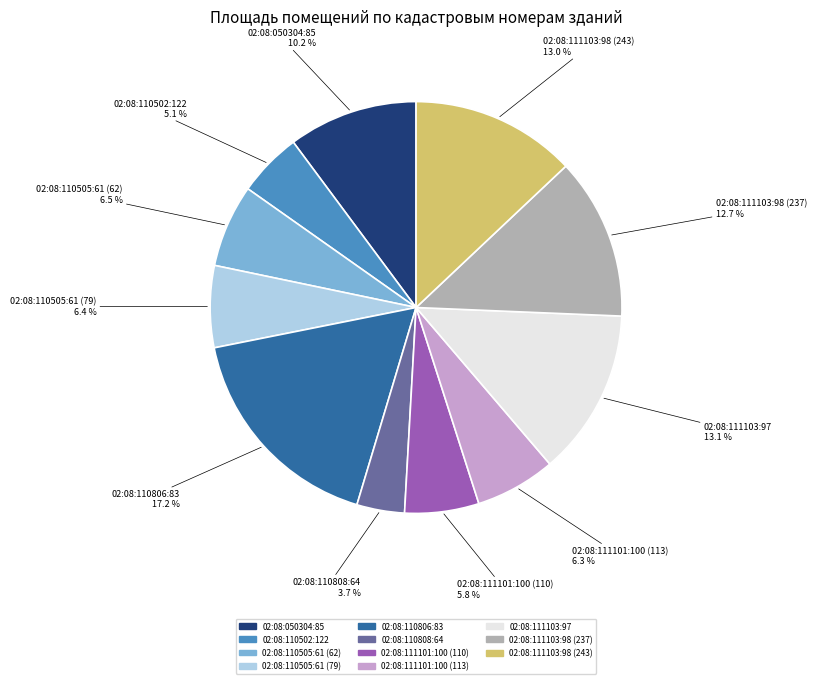

What percentage is the 02:08:111101:100 (113) slice, to the nearest percent?

6%